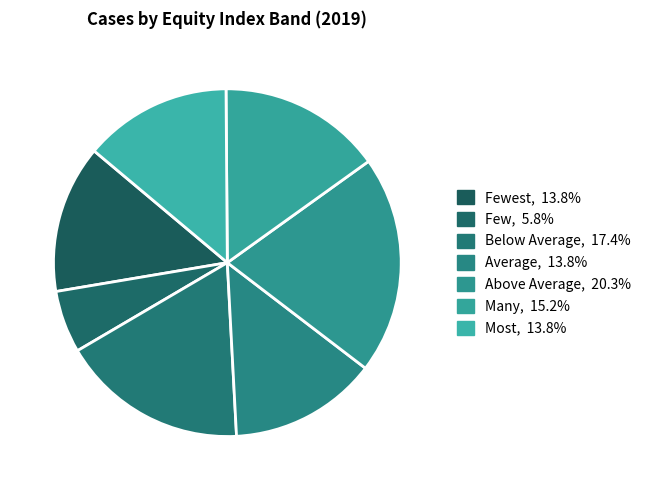

Which category has the biggest portion of the pie?

Above Average